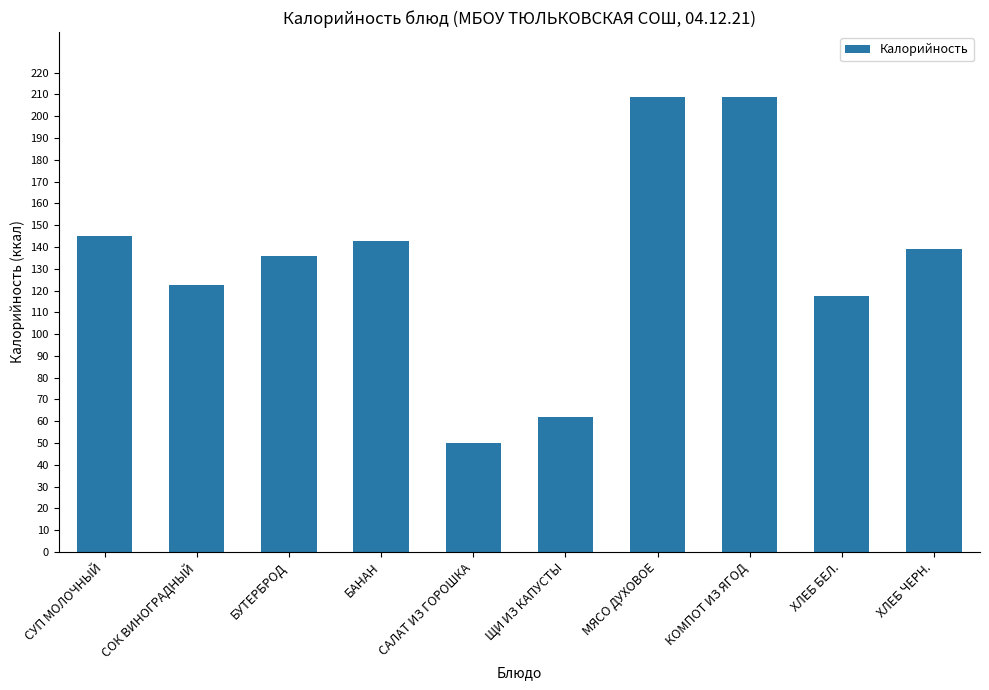

Reading right to left, extract all data points from this chart.

ХЛЕБ ЧЕРН.=139.2	ХЛЕБ БЕЛ.=117.5	КОМПОТ ИЗ ЯГОД=208.6	МЯСО ДУХОВОЕ=208.6	ЩИ ИЗ КАПУСТЫ=61.8	САЛАТ ИЗ ГОРОШКА=50.2	БАНАН=142.5	БУТЕРБРОД=136.0	СОК ВИНОГРАДНЫЙ=122.4	СУП МОЛОЧНЫЙ=145.2